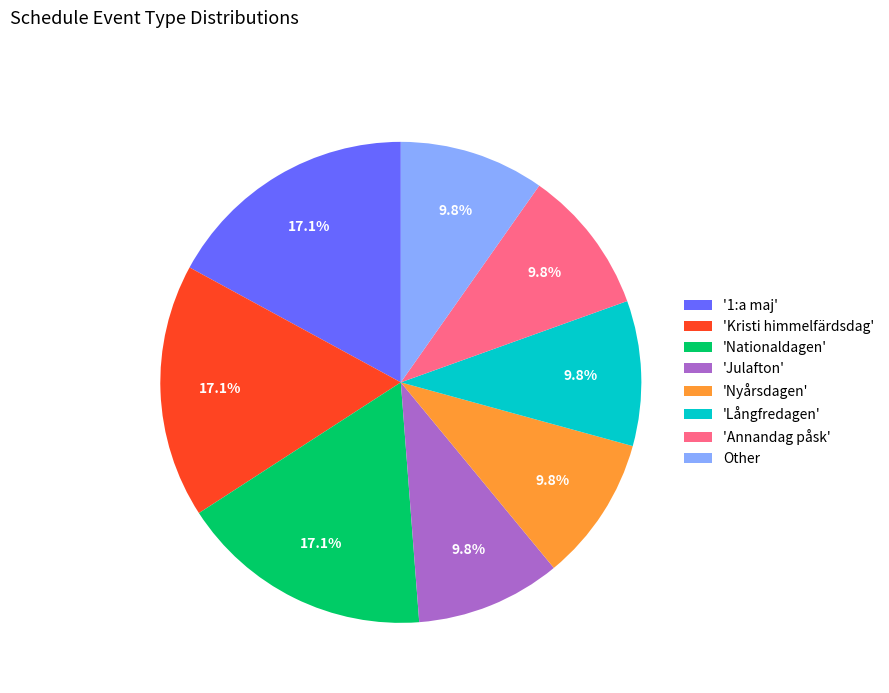

Is there any slice that represents more than half of the pie?

No